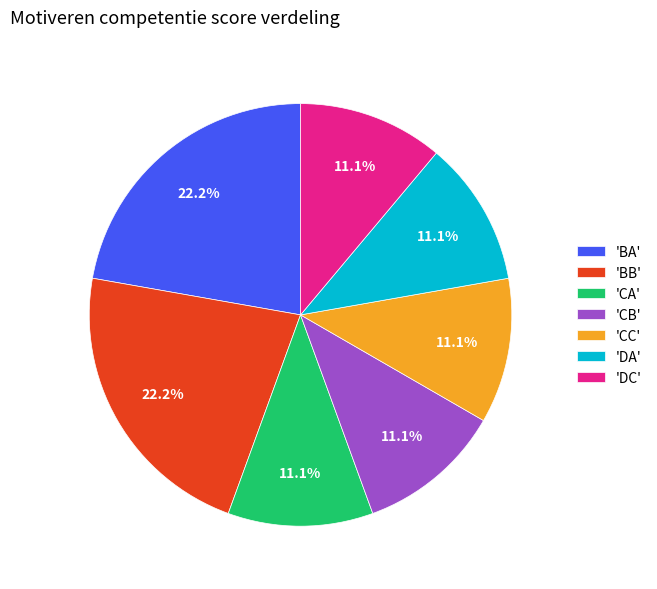

Does any single category account for the majority?

No